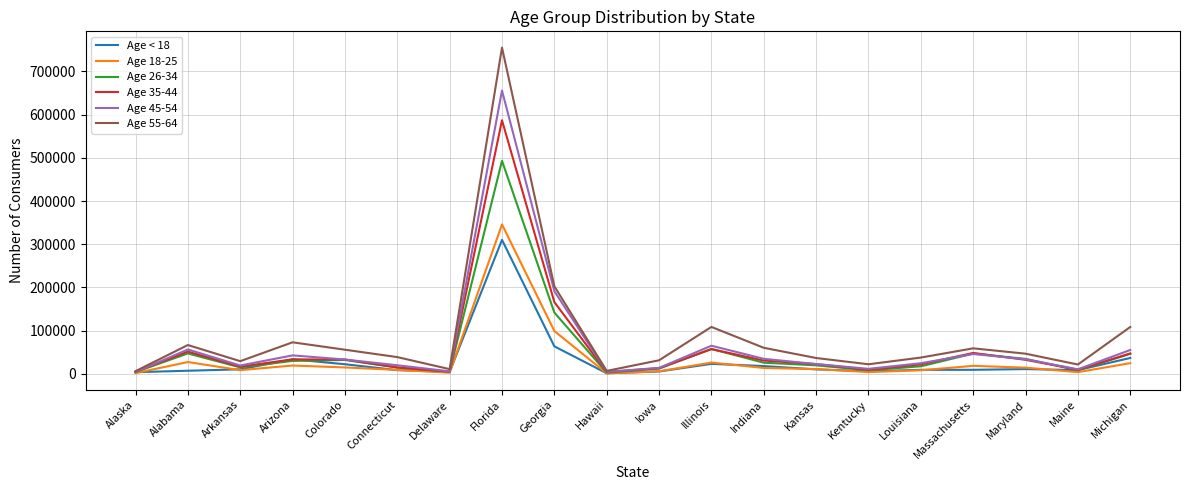

In Age 55-64, how many points are lower than both neighbors (excluding endpoints)?

5